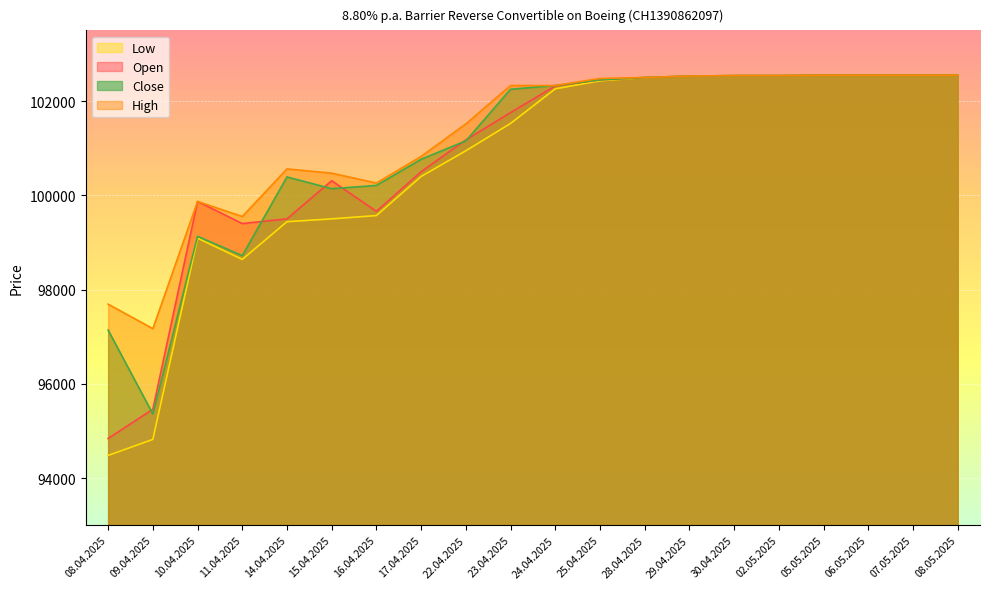

The Open series shows 32901 at 17.04.2025. True or false?

False